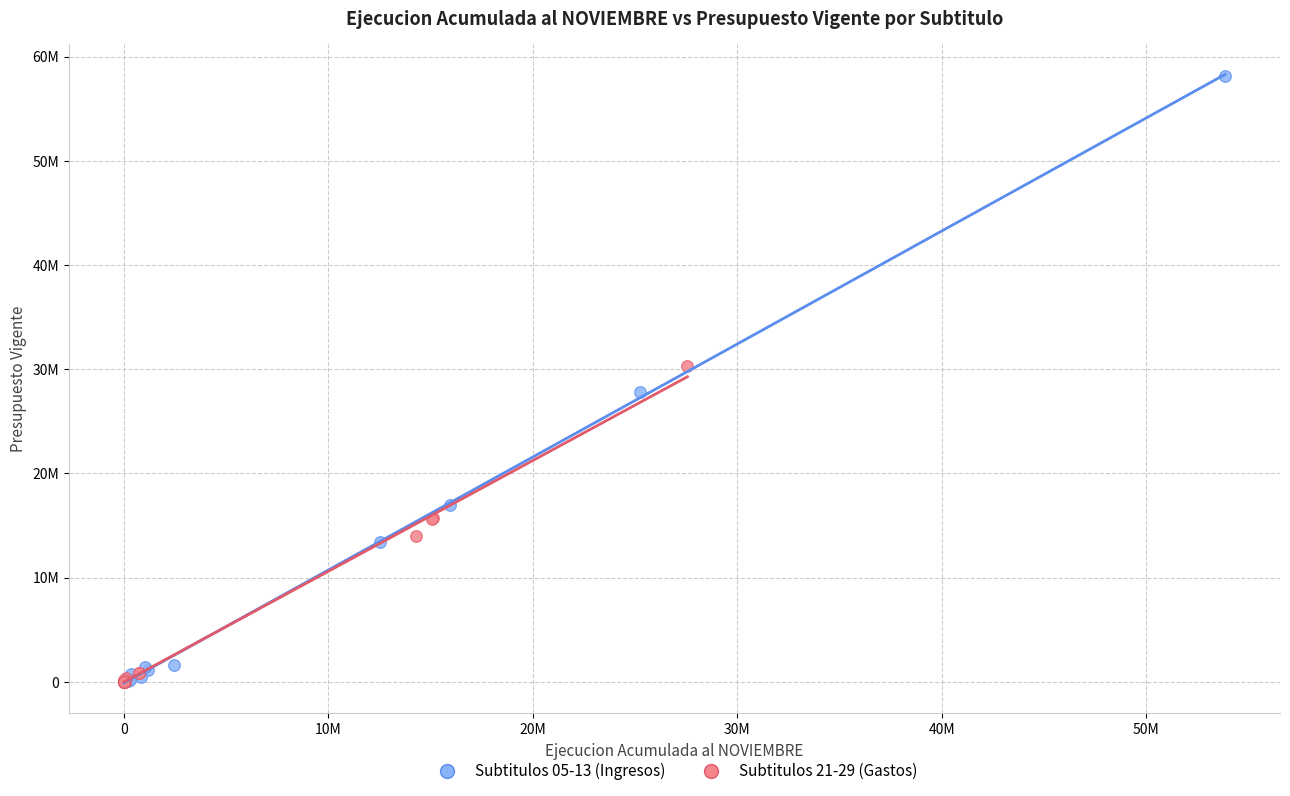

What are all the series names shown in the legend?

Subtitulos 05-13 (Ingresos), Subtitulos 21-29 (Gastos)